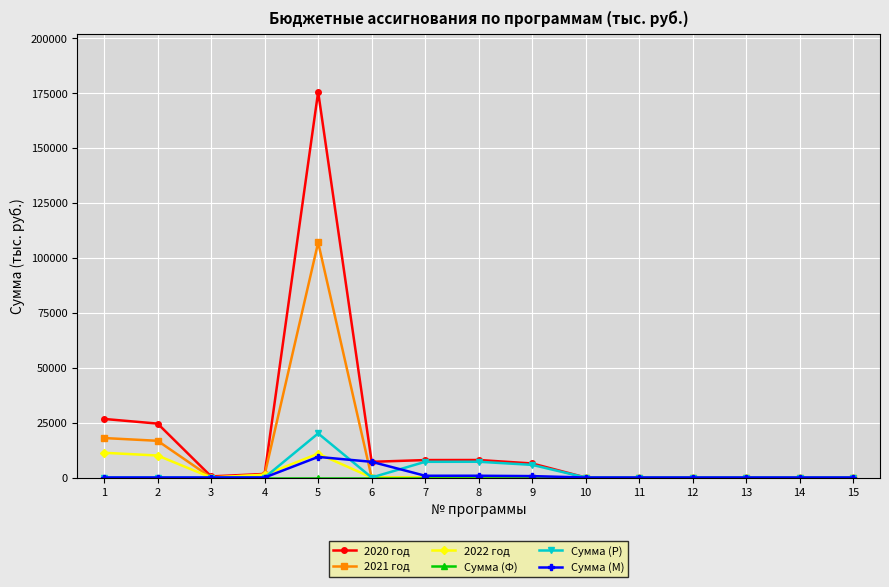

What is the maximum value for Сумма (Р)?

20055.0